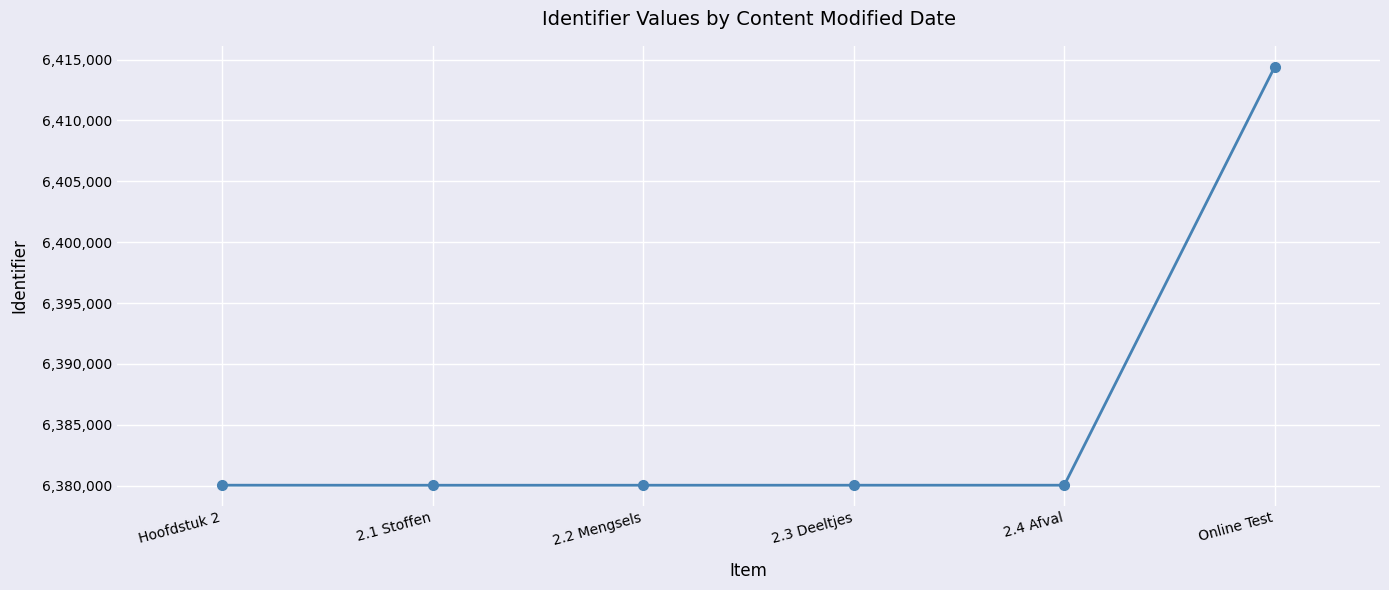

The chart shows a value of 4341249 at 2.3 Deeltjes. True or false?

False